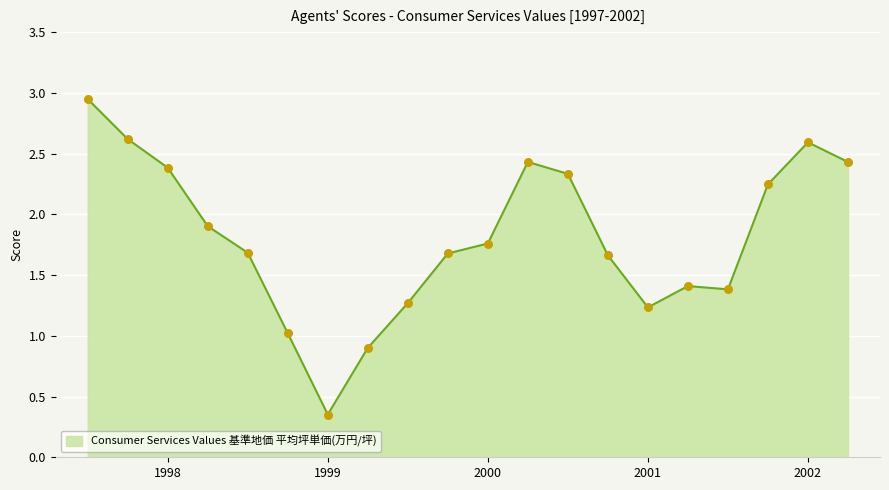

What is the difference between the maximum and minimum values?

2.6